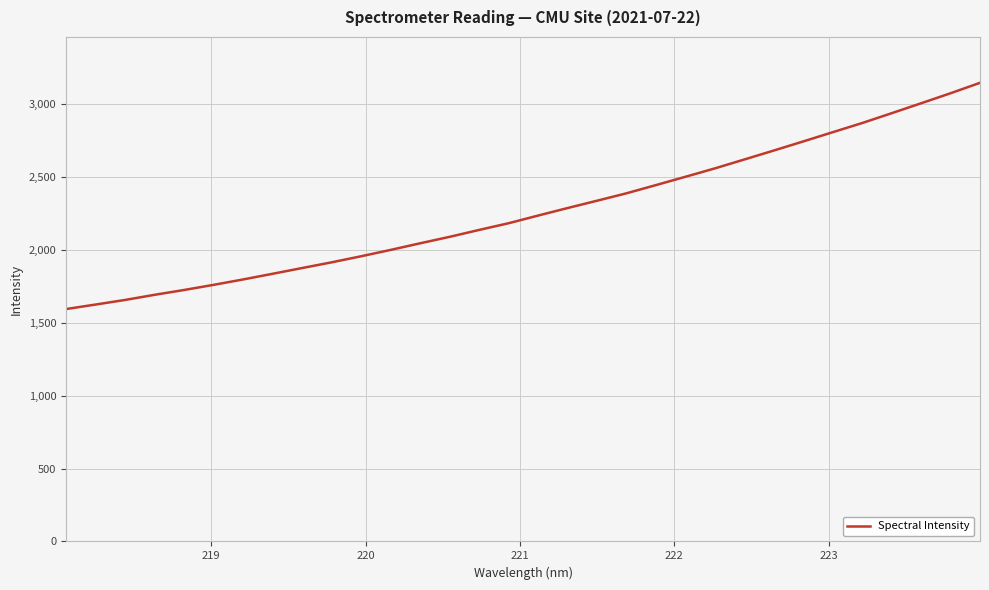

What is the difference between the maximum and minimum values?

1550.6